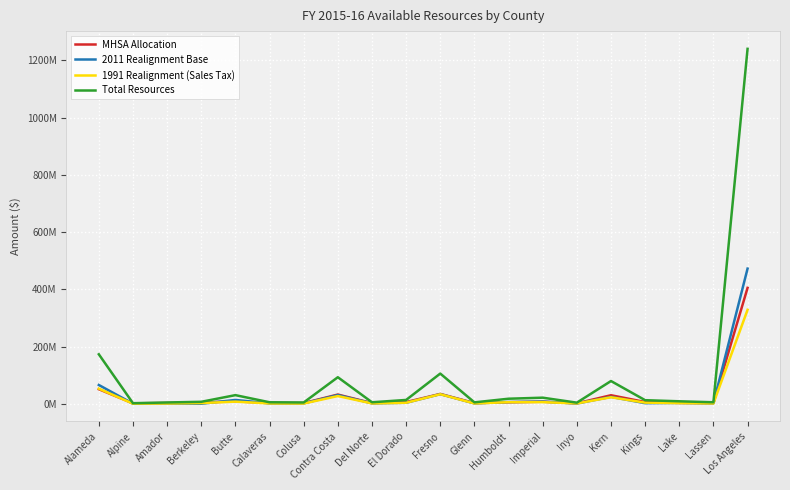

Rank the categories by MHSA Allocation value from highest to lowest.

Los Angeles, Alameda, Fresno, Contra Costa, Kern, Butte, Imperial, Kings, El Dorado, Humboldt, Berkeley, Lake, Calaveras, Amador, Lassen, Glenn, Del Norte, Colusa, Inyo, Alpine